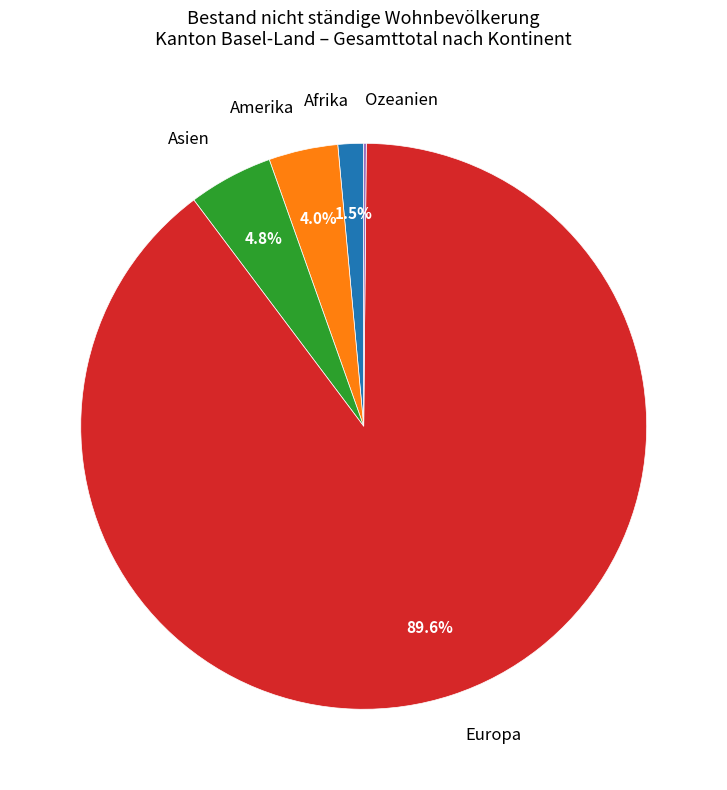

Which has a higher value, Afrika or Amerika?

Amerika